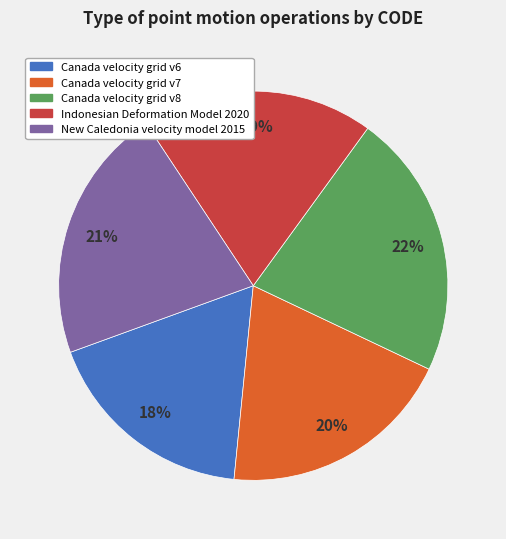

Is it true that New Caledonia velocity model 2015 is 21% of the pie?

True